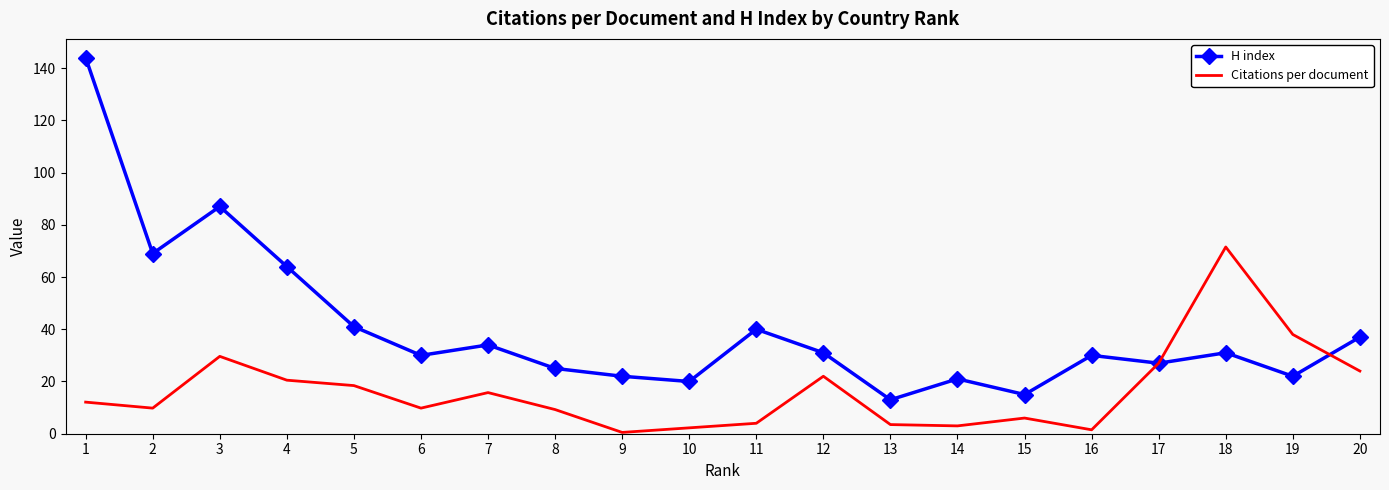

What is the total value across all series at 20?

61.0